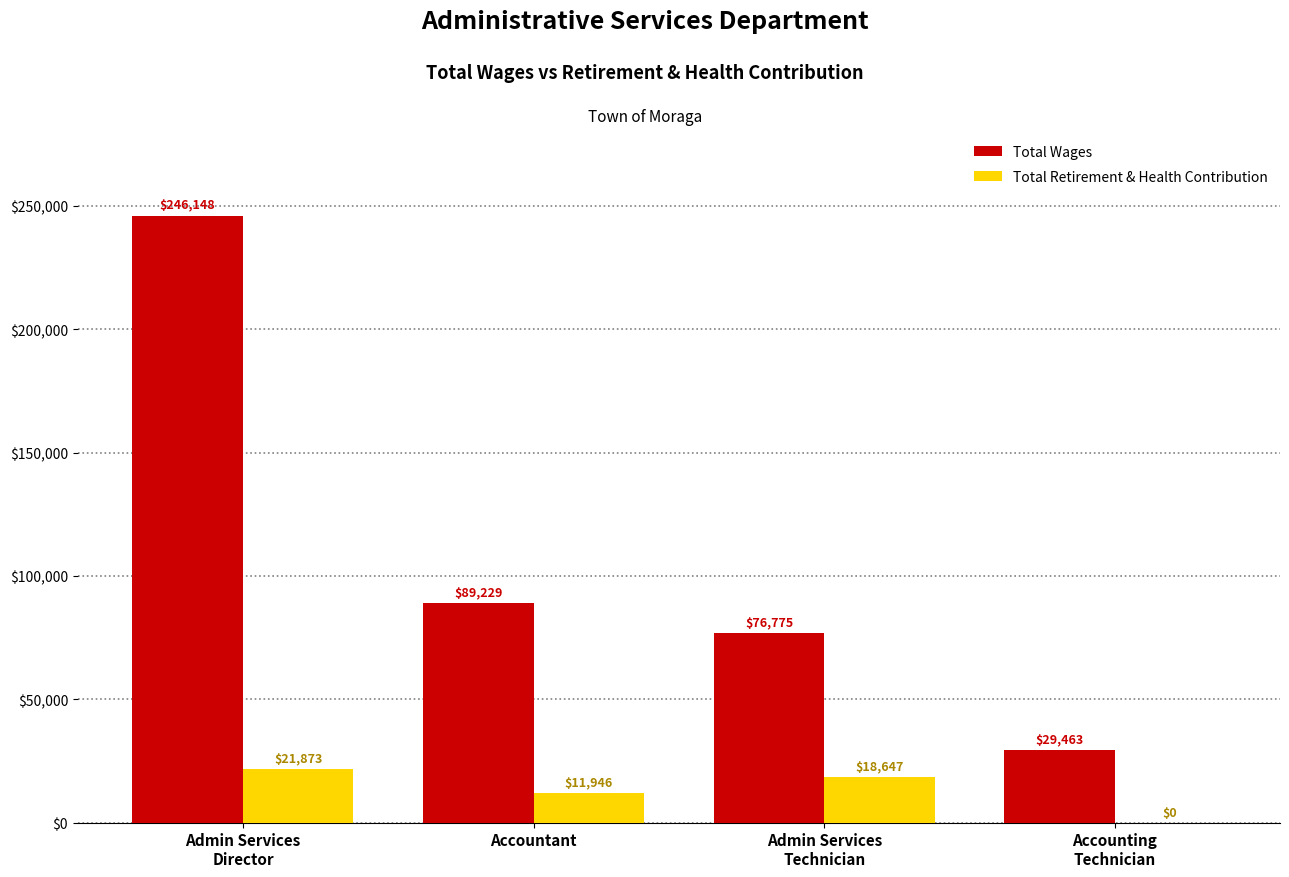

True or false: Total Wages has a value of 246148 at Admin Services
Director.

True